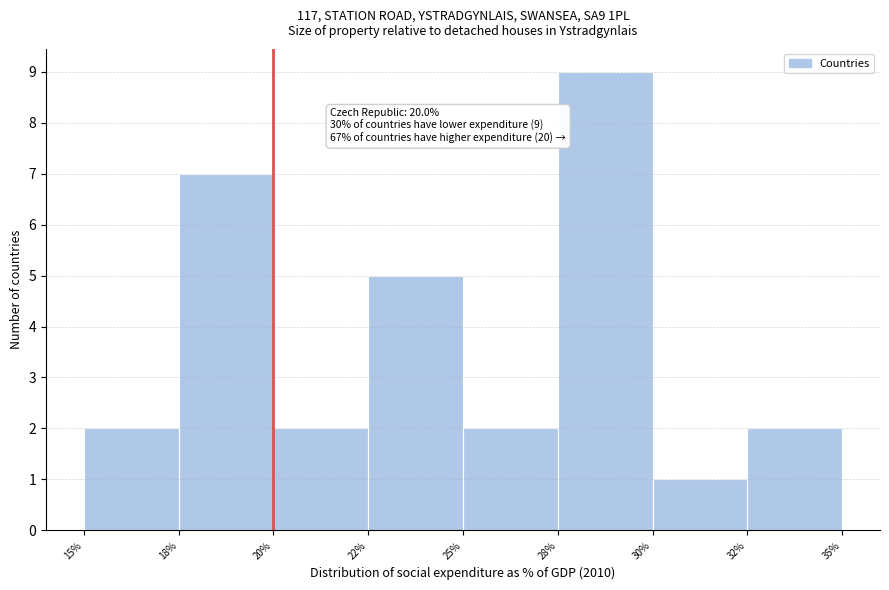

Reading left to right, what are all the values shown in this chart?

15%=2	18%=7	20%=2	22%=5	25%=2	28%=9	30%=1	32%=2